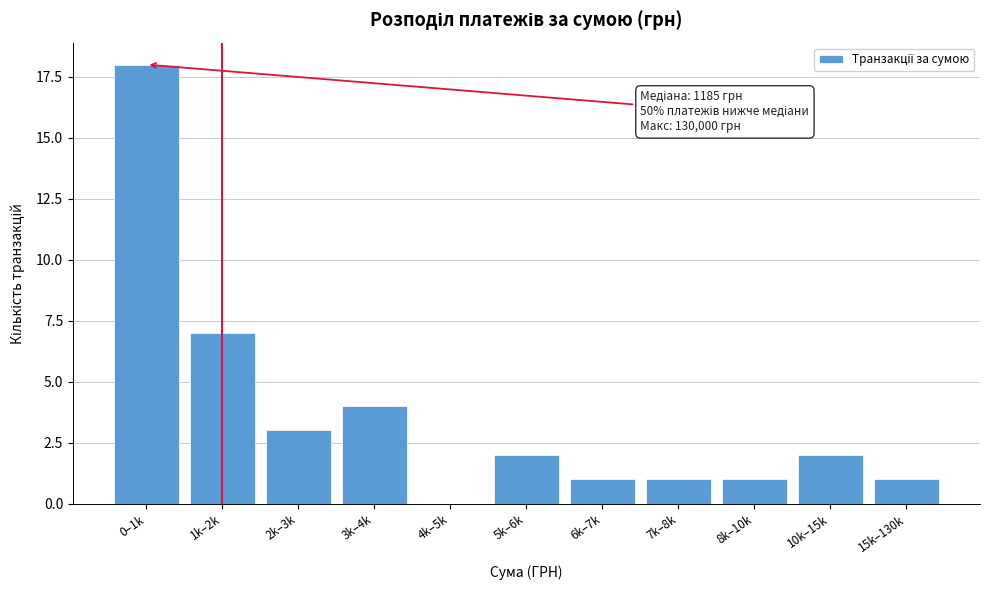

Reading right to left, list all the values displayed in this chart.

15k–130k=1	10k–15k=2	8k–10k=1	7k–8k=1	6k–7k=1	5k–6k=2	4k–5k=0	3k–4k=4	2k–3k=3	1k–2k=7	0–1k=18